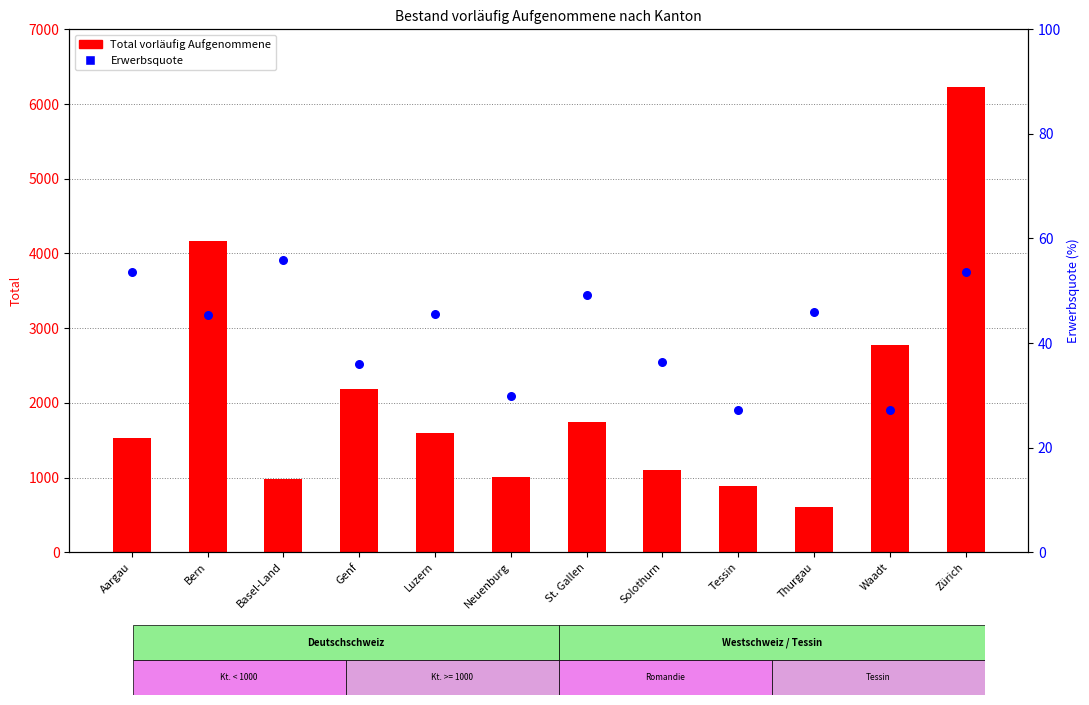

Which series has the largest Y range (max minus min)?

Total vorläufig Aufgenommene